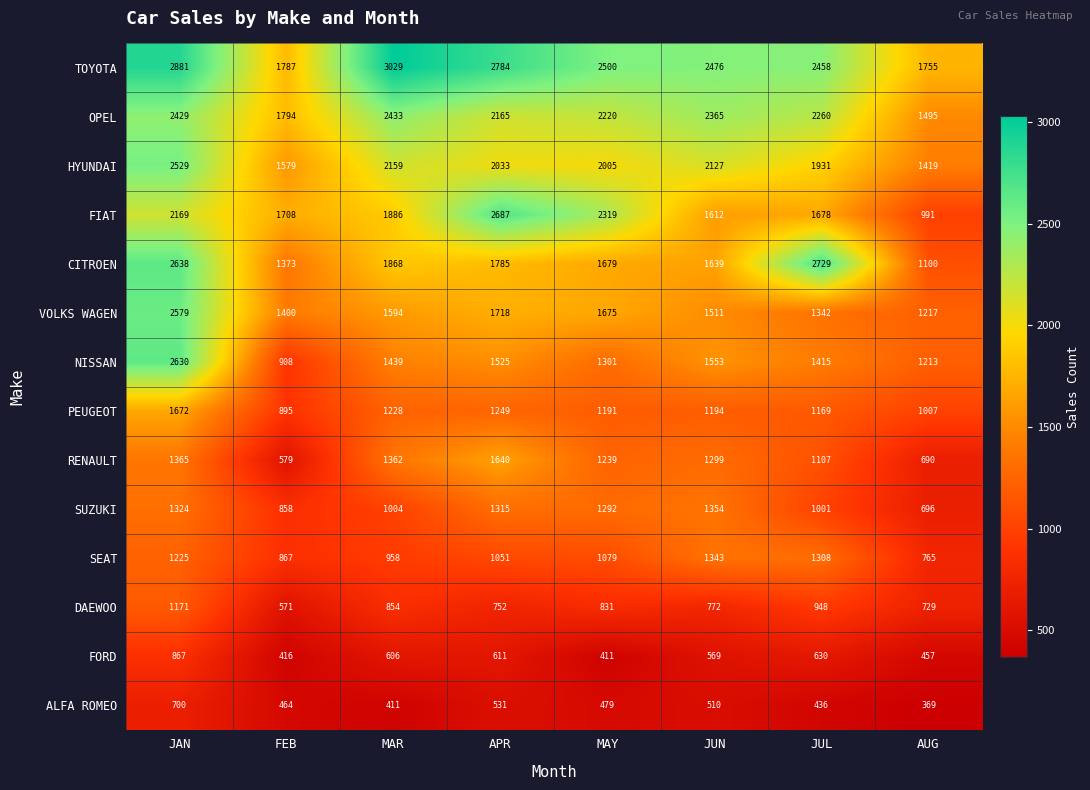

True or false: CITROEN has a value of 2729 at JUL.

True